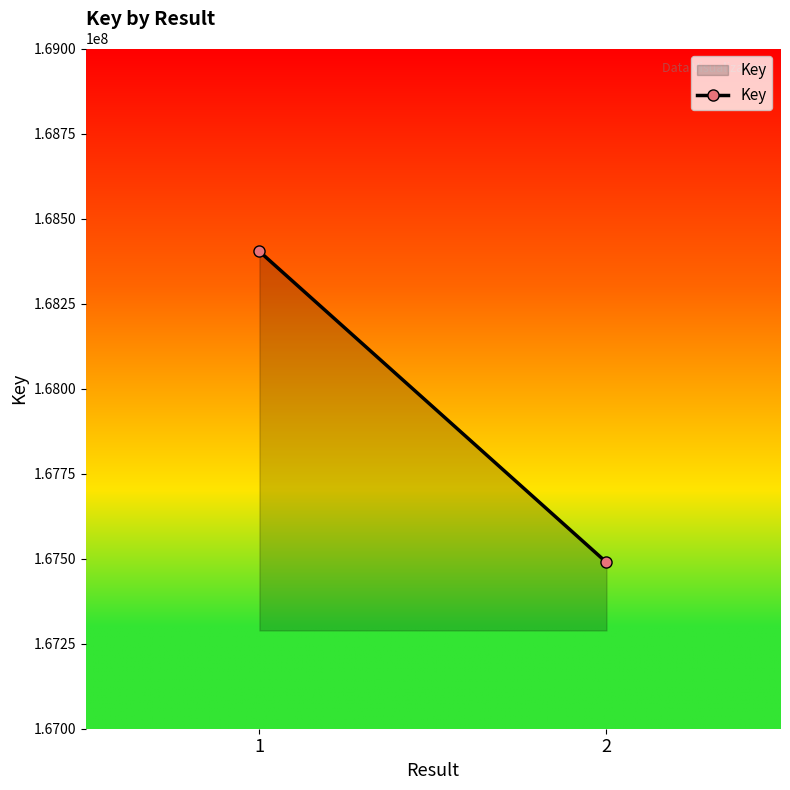

The value at 1 is 168403330. True or false?

True